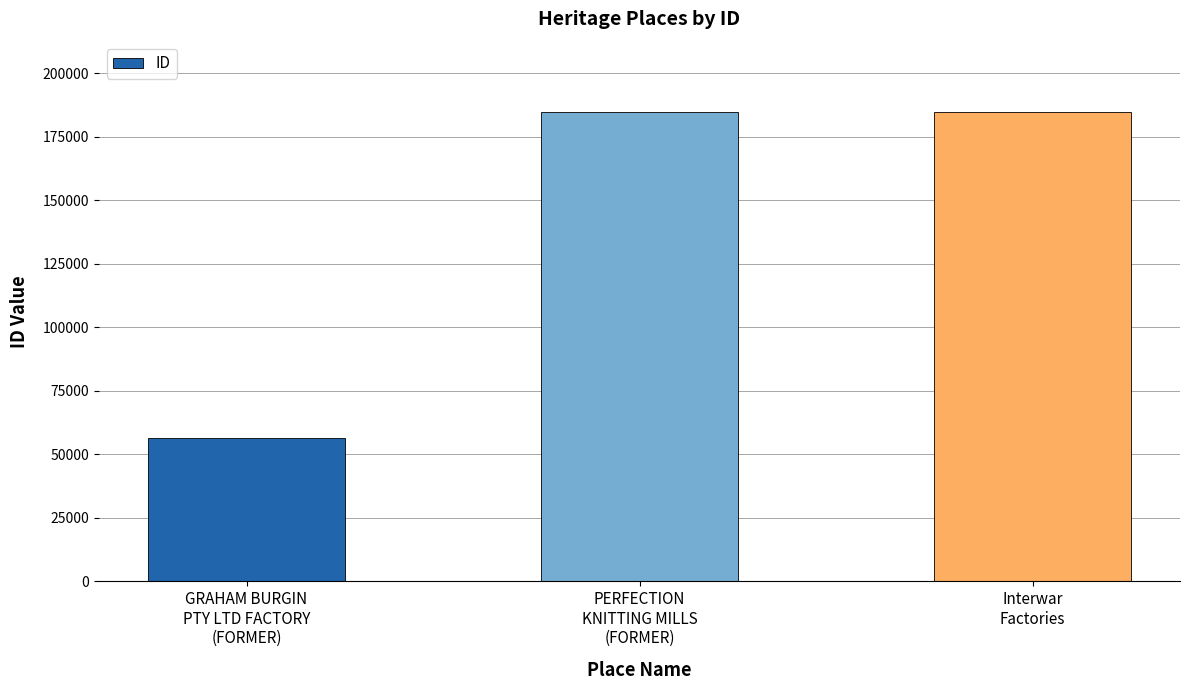

What is the change in value from PERFECTION
KNITTING MILLS
(FORMER) to Interwar
Factories?

+178